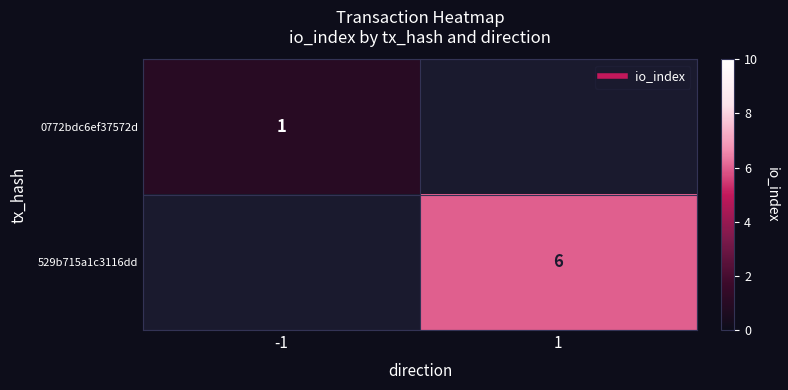

At how many categories does at least one series exceed 4?

1